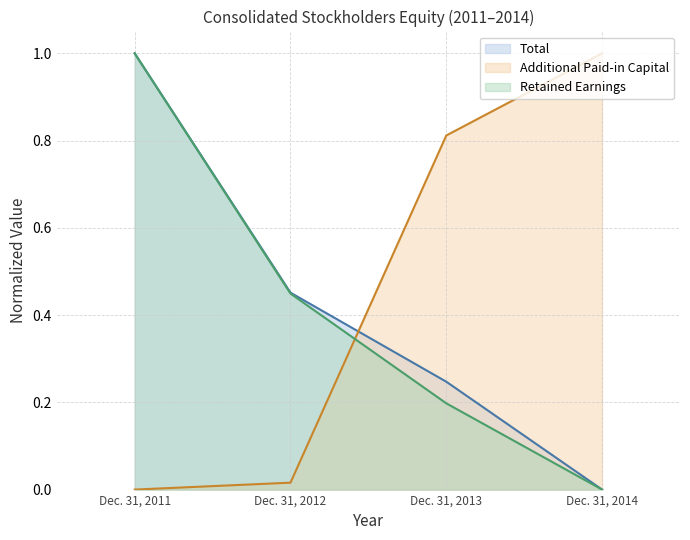

What is the spread (max minus min) of values at Dec. 31, 2012?

0.4